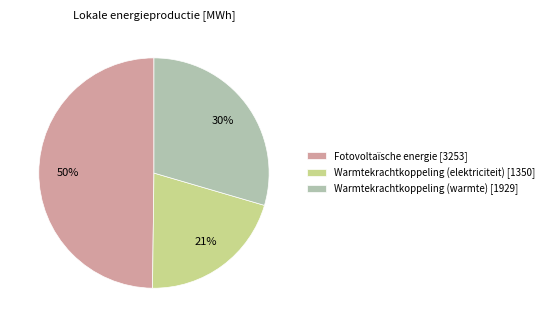

How many segments does this pie chart have?

3